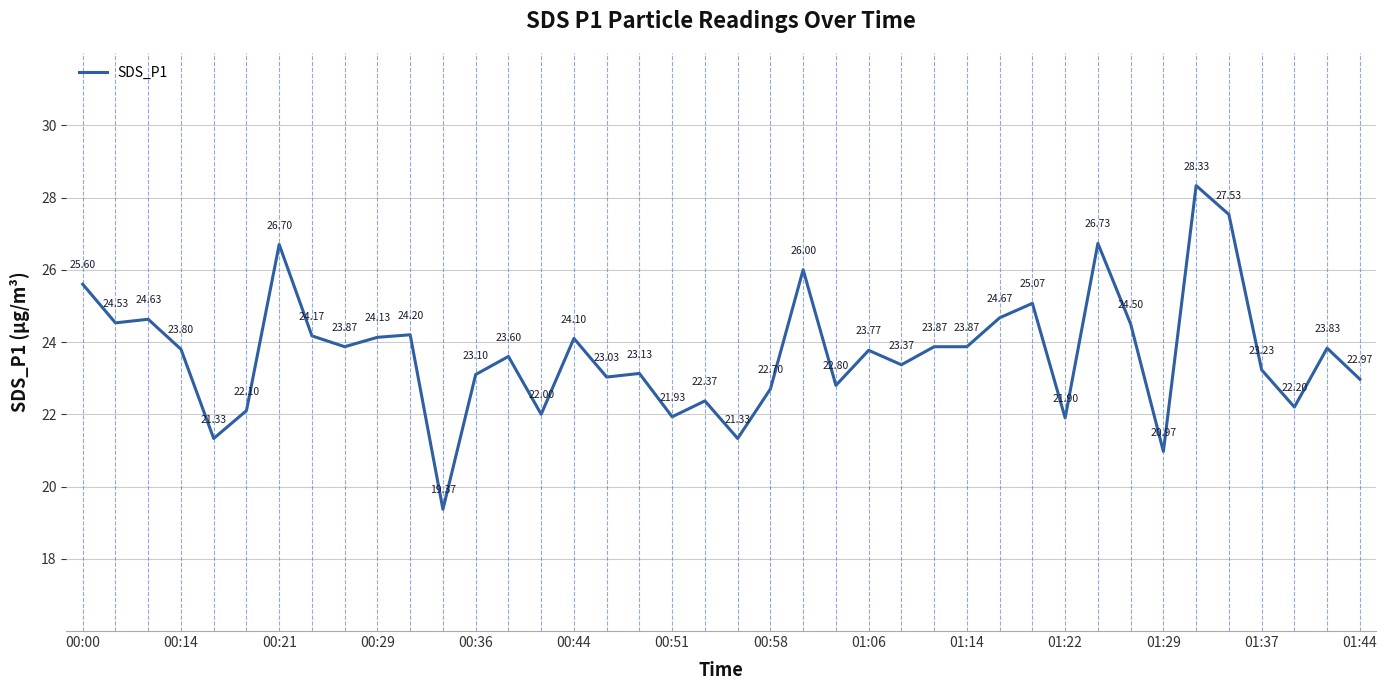

What is the ratio of the value at 01:14 to the value at 00:58?

1.1